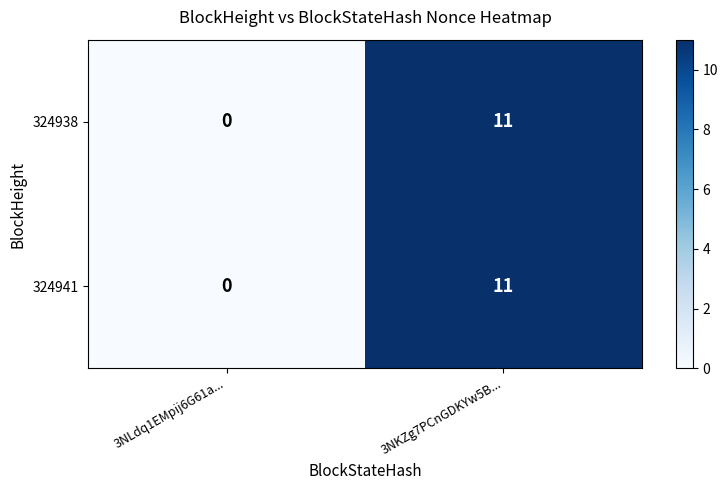

At which category is the sum across all series the highest?

3NKZg7PCnGDKYw5B...